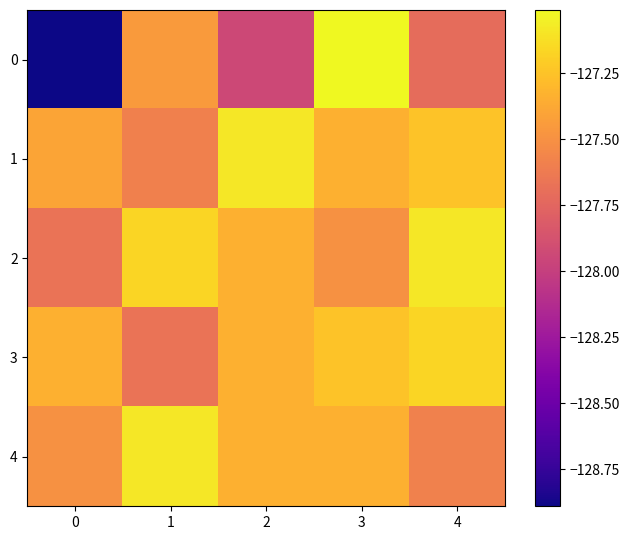

List the series in order of their peak value, lowest first.

3, 1, 2, 4, 0